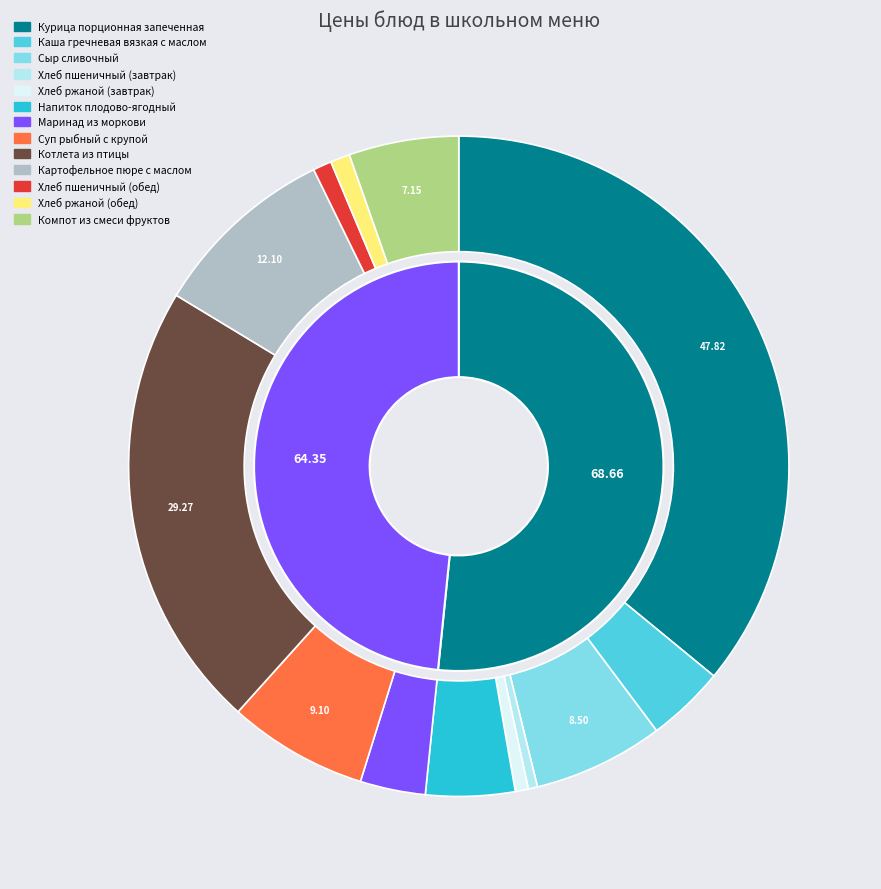

How many slices are in this pie chart?

13